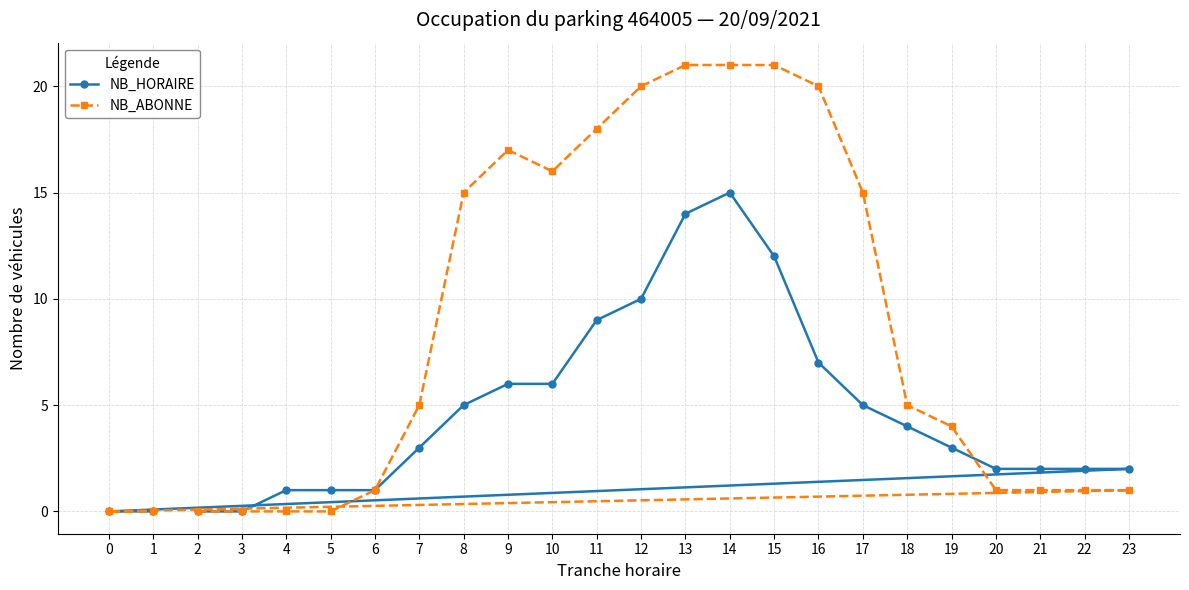

What is the difference between the maximum and minimum values in the NB_ABONNE series?

21